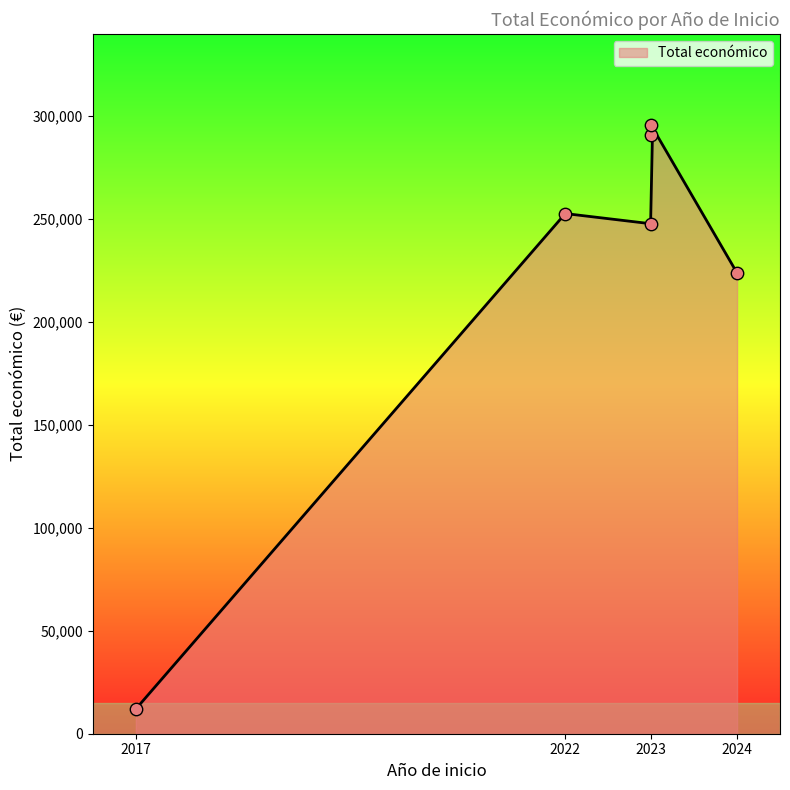

Approximately how many times larger is the value at 2024 compared to 2023?

0.9